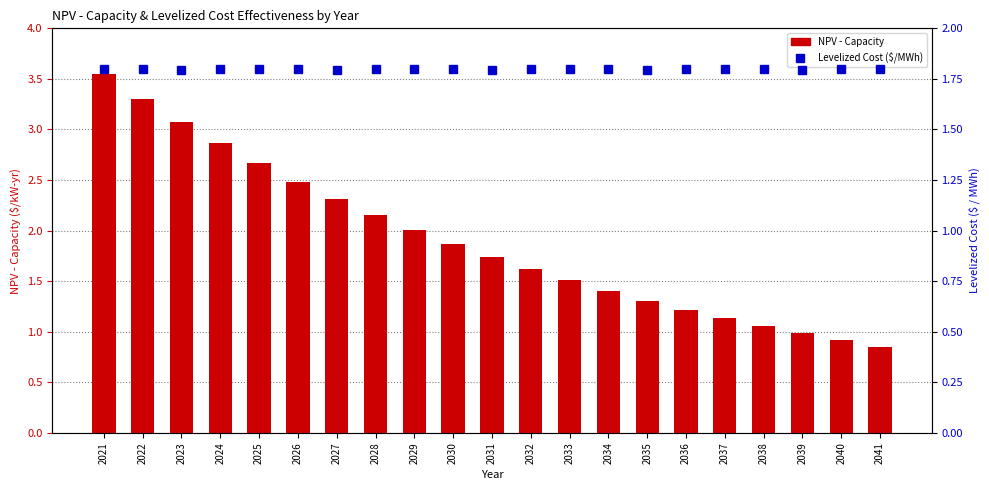

Is it true that NPV - Capacity equals 1.9 at 2036?

False